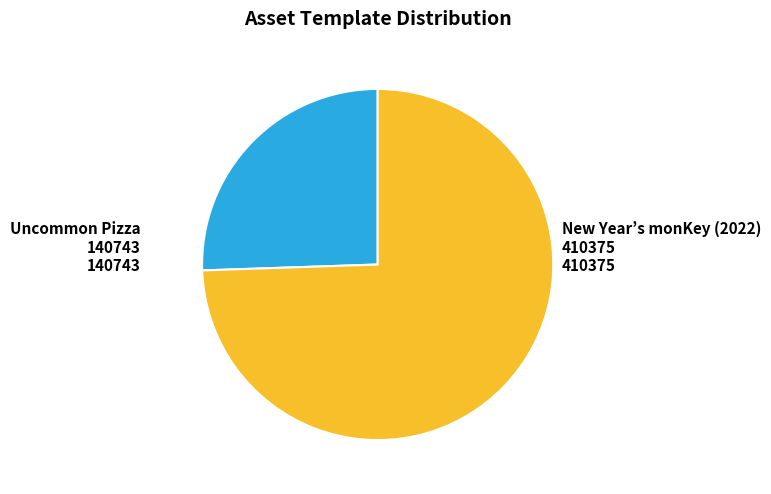

Does any single category account for the majority?

Yes